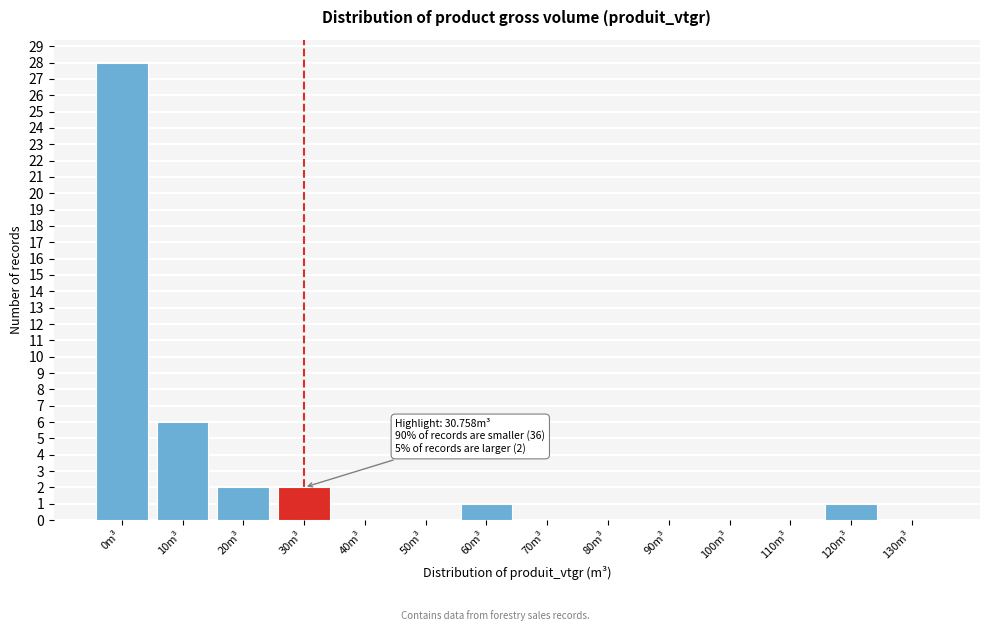

Reading right to left, extract all data points from this chart.

130m³=0	120m³=1	110m³=0	100m³=0	90m³=0	80m³=0	70m³=0	60m³=1	50m³=0	40m³=0	30m³=2	20m³=2	10m³=6	0m³=28